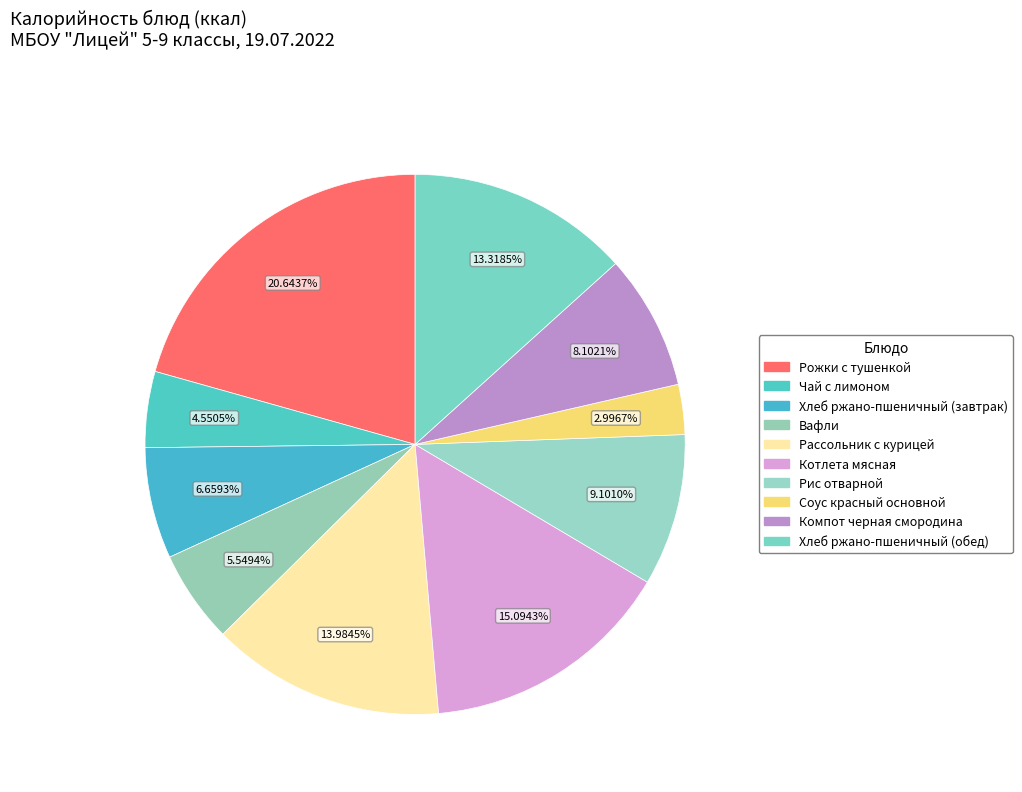

To the nearest percent, what is the difference between the Вафли and Рассольник с курицей slice percentages?

8%